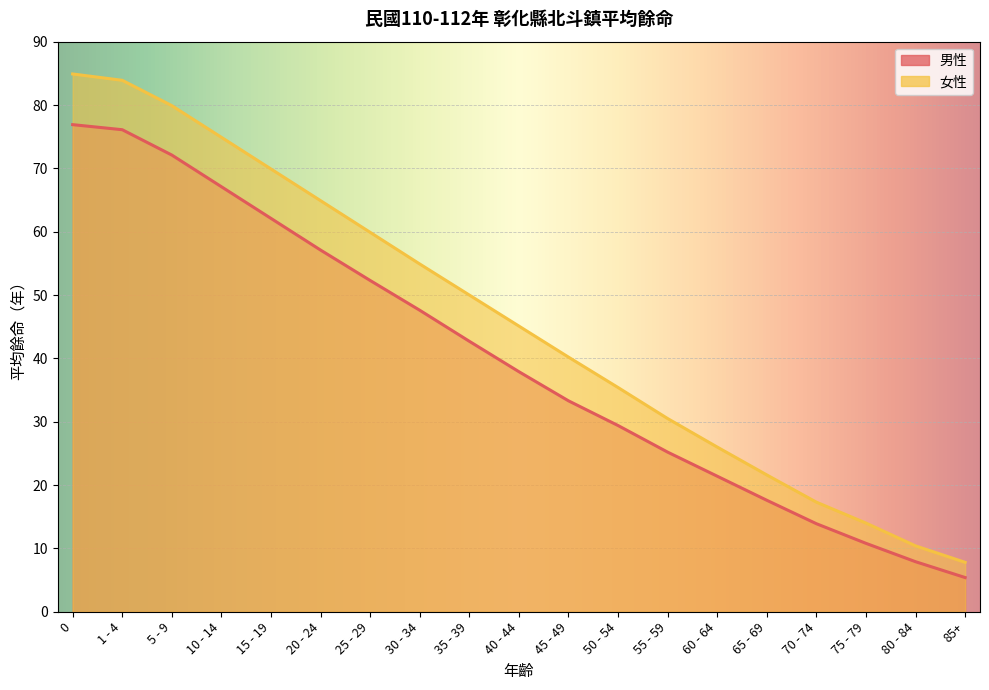

True or false: 男性 and 女性 intersect in this chart.

False